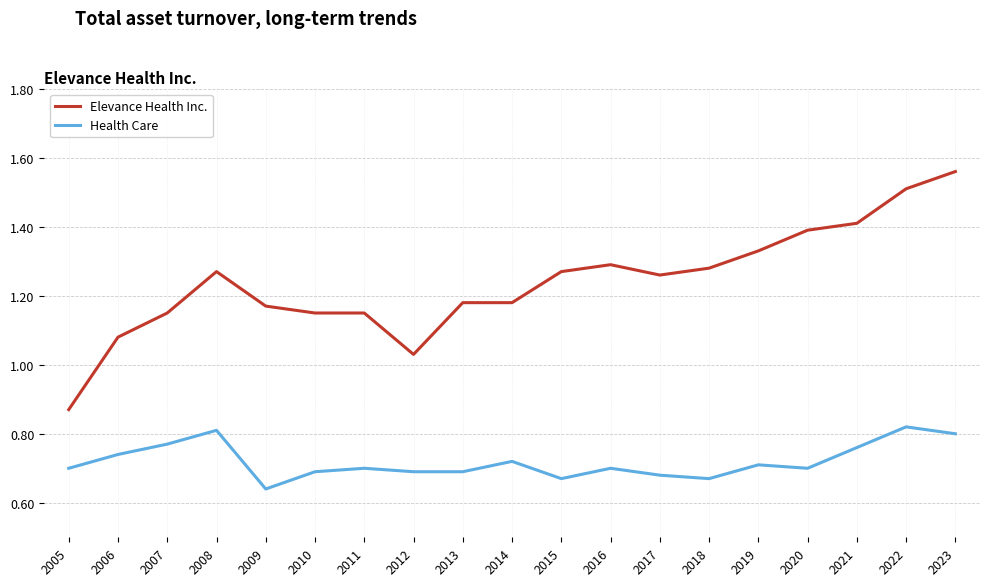

Which category has the lowest value across all series?

2009